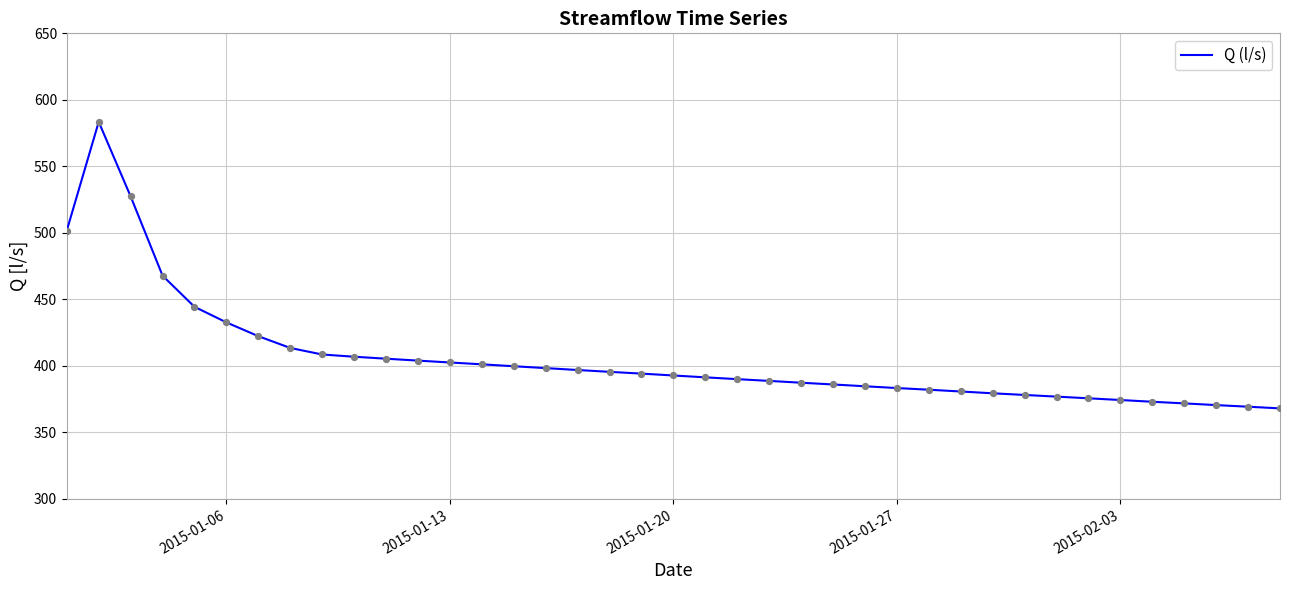

What is the maximum value shown in the chart?

583.4